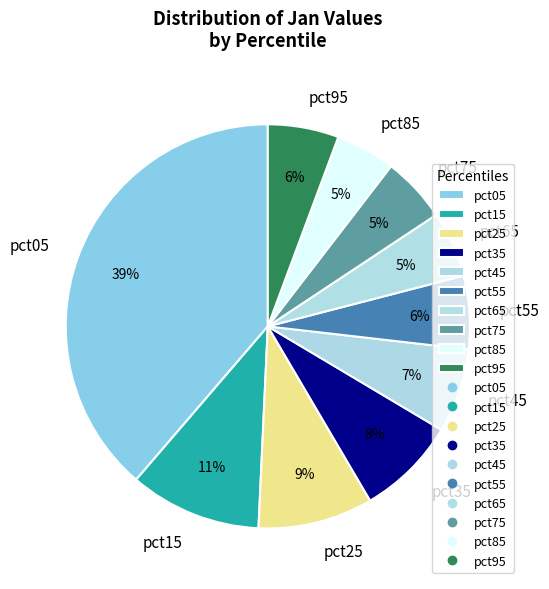

How many slices are in this pie chart?

10